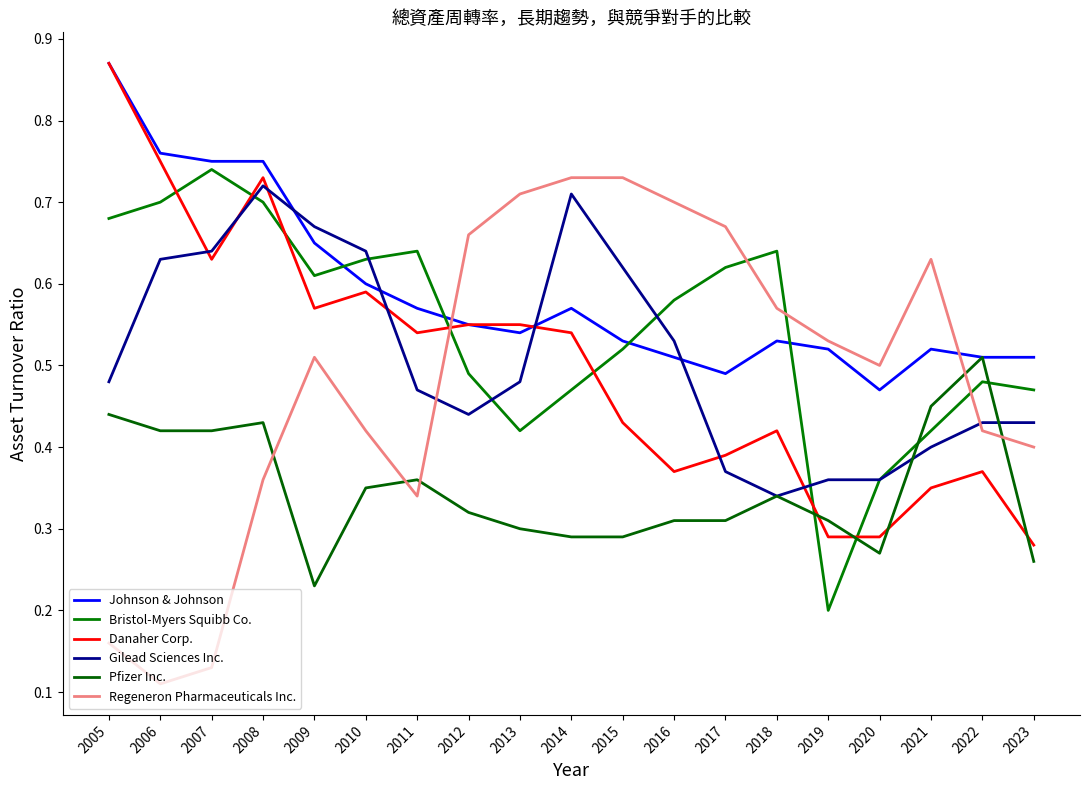

At 2017, list the series in order from largest to smallest.

Regeneron Pharmaceuticals Inc., Bristol-Myers Squibb Co., Johnson & Johnson, Danaher Corp., Gilead Sciences Inc., Pfizer Inc.